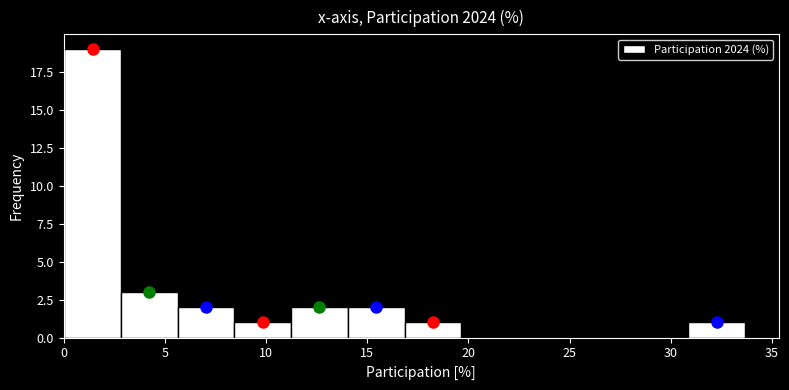

How tall is the bar that spans 31.0 to 33.5 on the x-axis? Neither the bar edges nor the heights are printed on the chart, so give them approximately, as read against the axes.

1